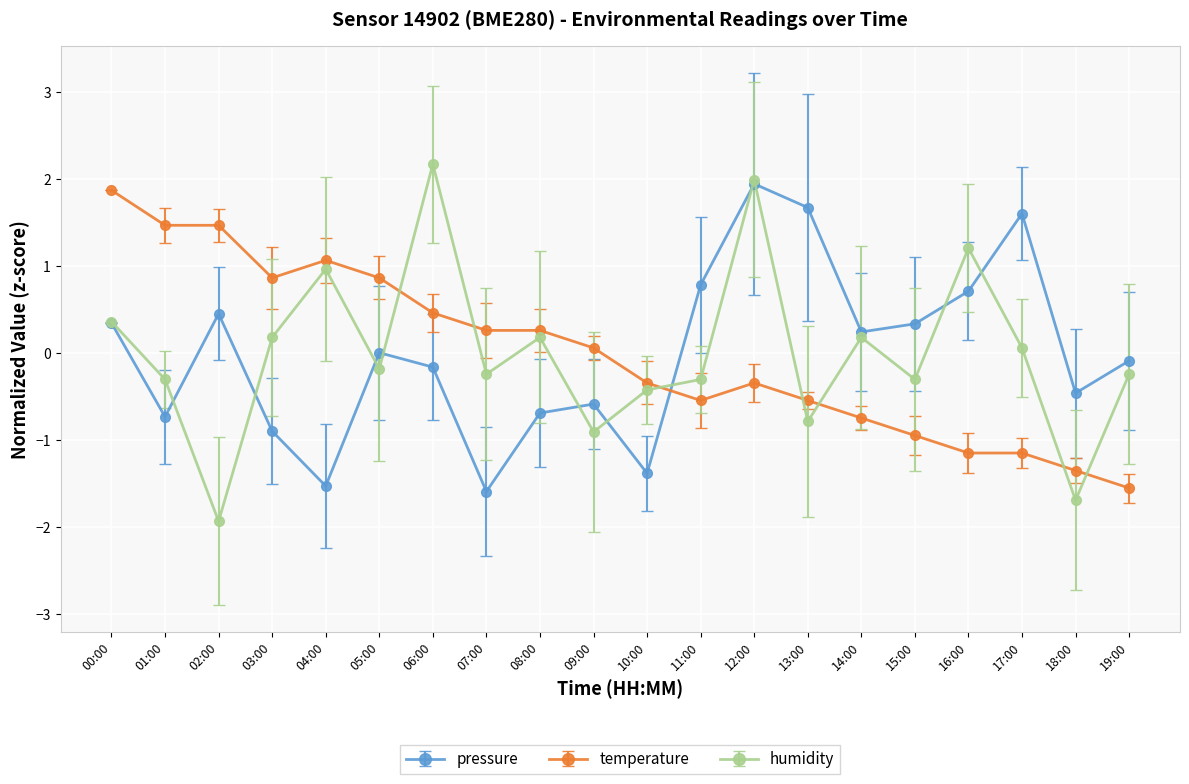

How many values in the temperature series are below 0?

10